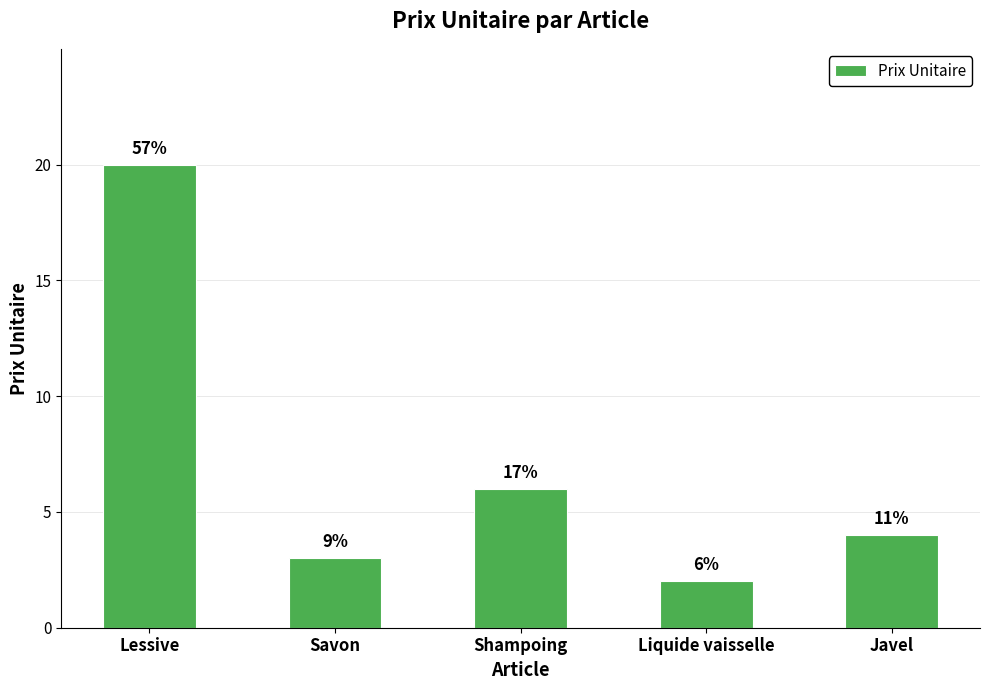

What is the sum of the values at Shampoing and Liquide vaisselle?

8